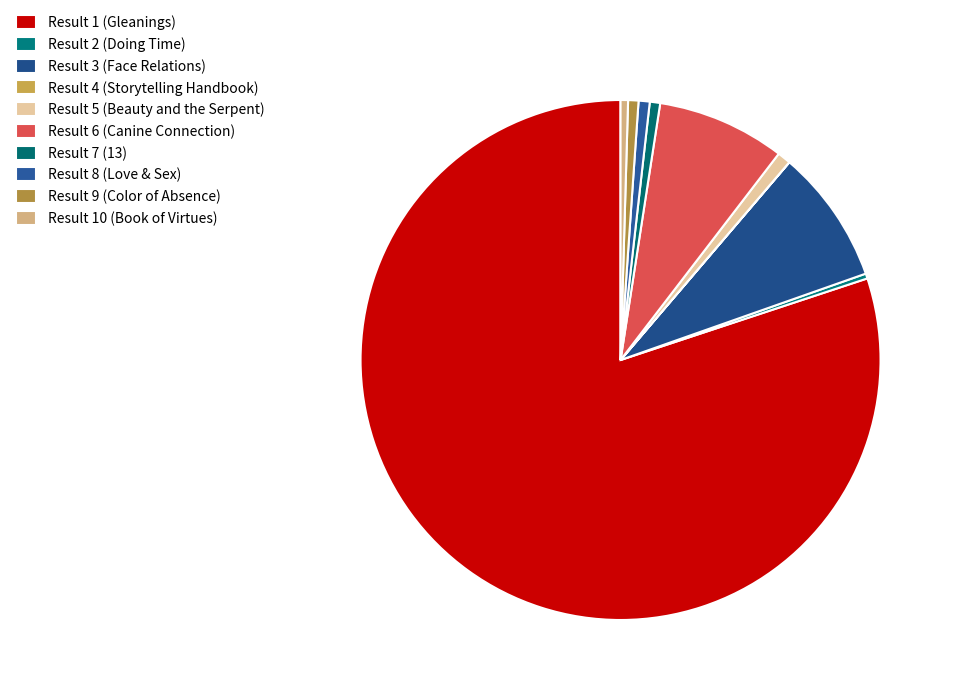

How much of the chart is everything except Result 5 (Beauty and the Serpent)?

99.2%